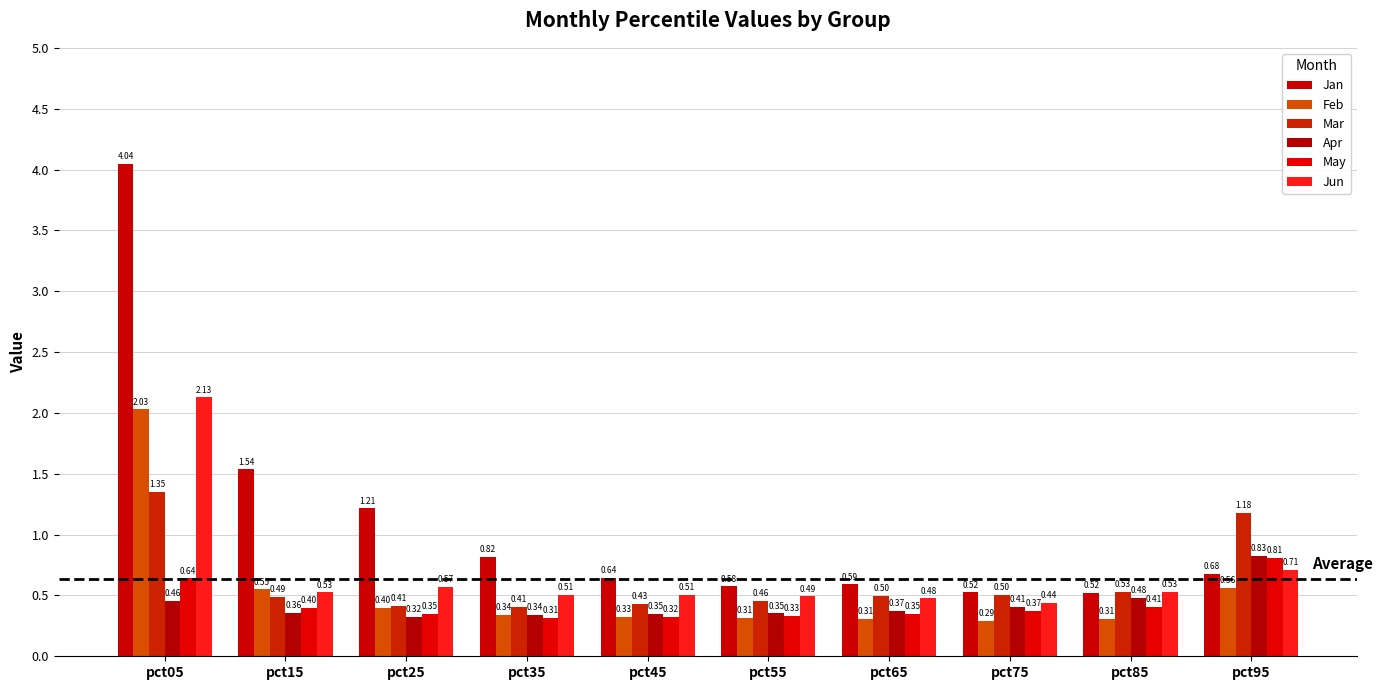

Reading left to right, extract all data points from this chart.

Jan: pct05=4.0	pct15=1.5	pct25=1.2	pct35=0.8	pct45=0.6	pct55=0.6	pct65=0.6	pct75=0.5	pct85=0.5	pct95=0.7
Feb: pct05=2.0	pct15=0.6	pct25=0.4	pct35=0.3	pct45=0.3	pct55=0.3	pct65=0.3	pct75=0.3	pct85=0.3	pct95=0.6
Mar: pct05=1.4	pct15=0.5	pct25=0.4	pct35=0.4	pct45=0.4	pct55=0.5	pct65=0.5	pct75=0.5	pct85=0.5	pct95=1.2
Apr: pct05=0.5	pct15=0.4	pct25=0.3	pct35=0.3	pct45=0.3	pct55=0.4	pct65=0.4	pct75=0.4	pct85=0.5	pct95=0.8
May: pct05=0.6	pct15=0.4	pct25=0.4	pct35=0.3	pct45=0.3	pct55=0.3	pct65=0.3	pct75=0.4	pct85=0.4	pct95=0.8
Jun: pct05=2.1	pct15=0.5	pct25=0.6	pct35=0.5	pct45=0.5	pct55=0.5	pct65=0.5	pct75=0.4	pct85=0.5	pct95=0.7